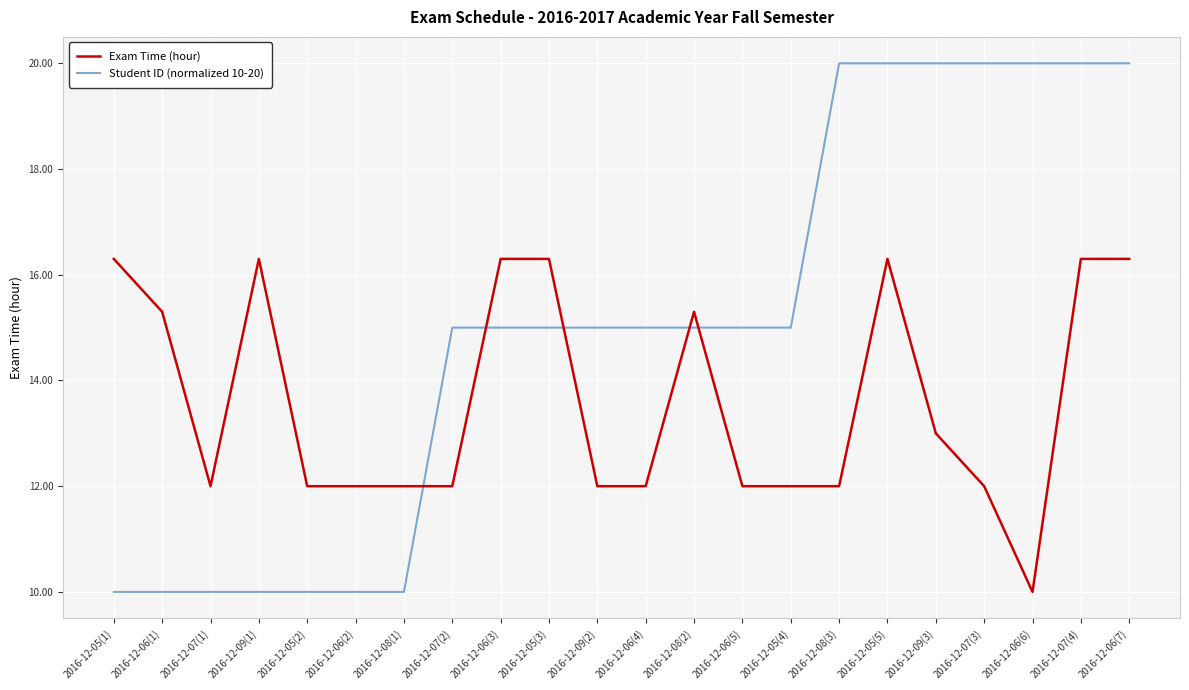

What position from the right is 2016-12-05(1)?

22